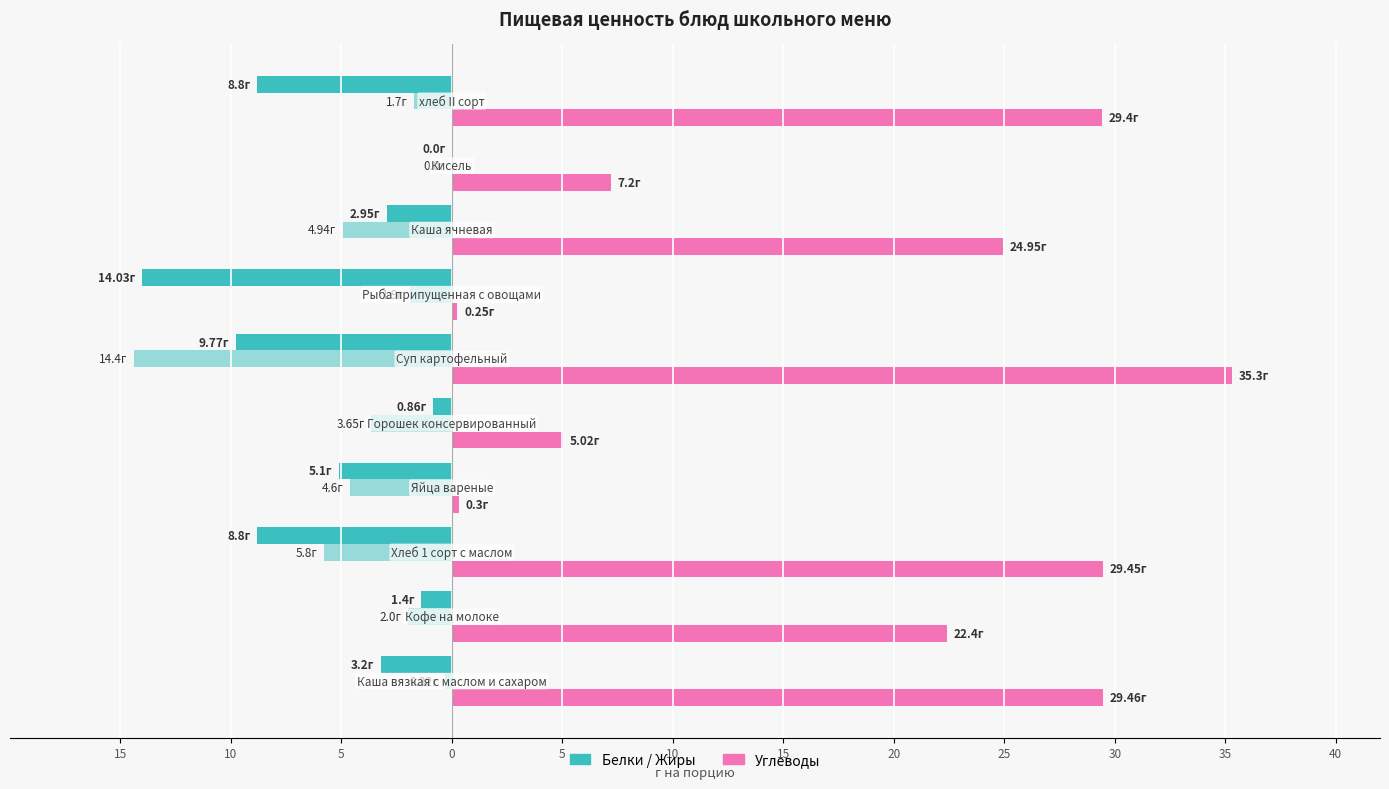

Reading right to left, extract all data points from this chart.

Белки: -8.8	0.0	-3.0	-14.0	-9.8	-0.9	-5.1	-8.8	-1.4	-3.2
Жиры (лево): -1.7	0.0	-4.9	-1.9	-14.4	-3.6	-4.6	-5.8	-2.0	-0.3
Углеводы: 29.4	7.2	24.9	0.2	35.3	5.0	0.3	29.4	22.4	29.5